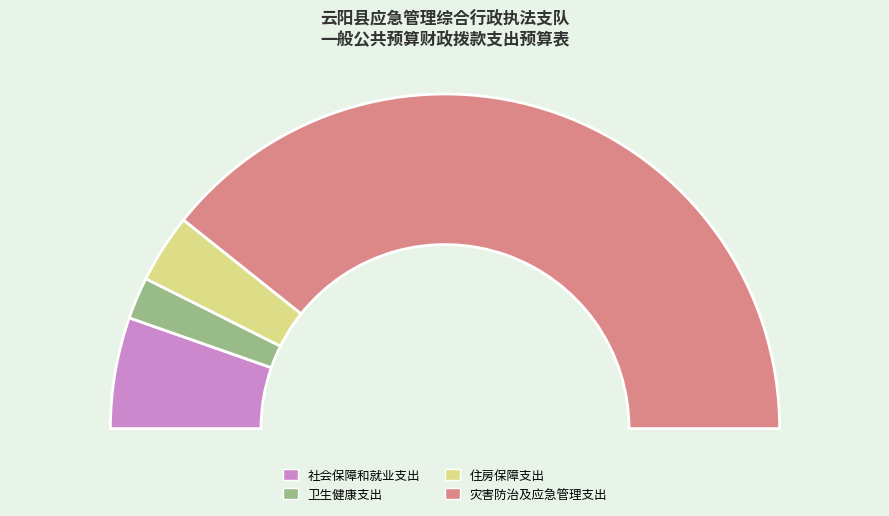

To the nearest percent, what is the combined percentage of 住房保障支出 and 灾害防治及应急管理支出?

85%